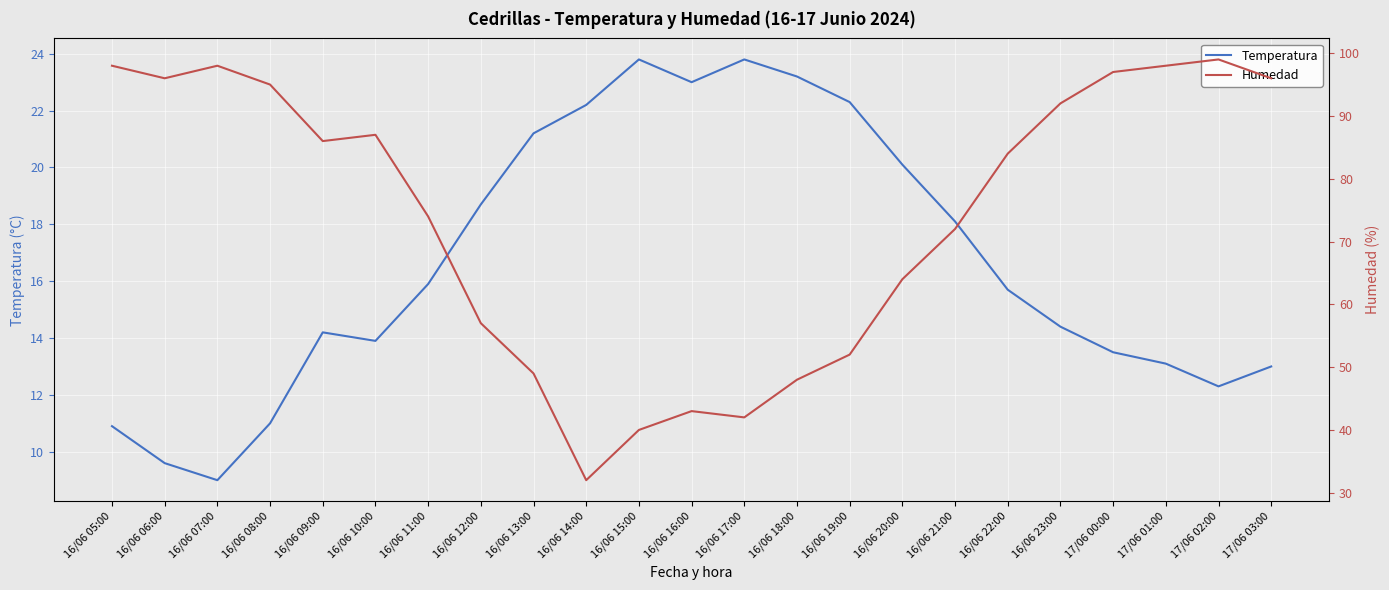

True or false: Temperatura and Humedad intersect in this chart.

False